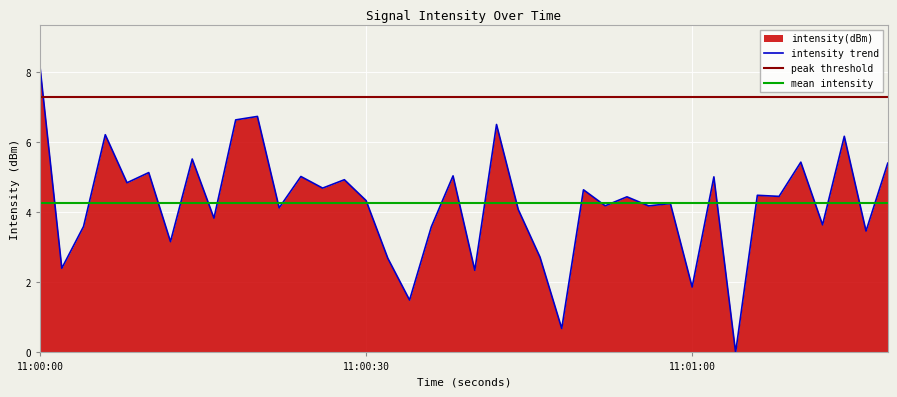

Which category has the highest value in the intensity trend series?

11:00:00